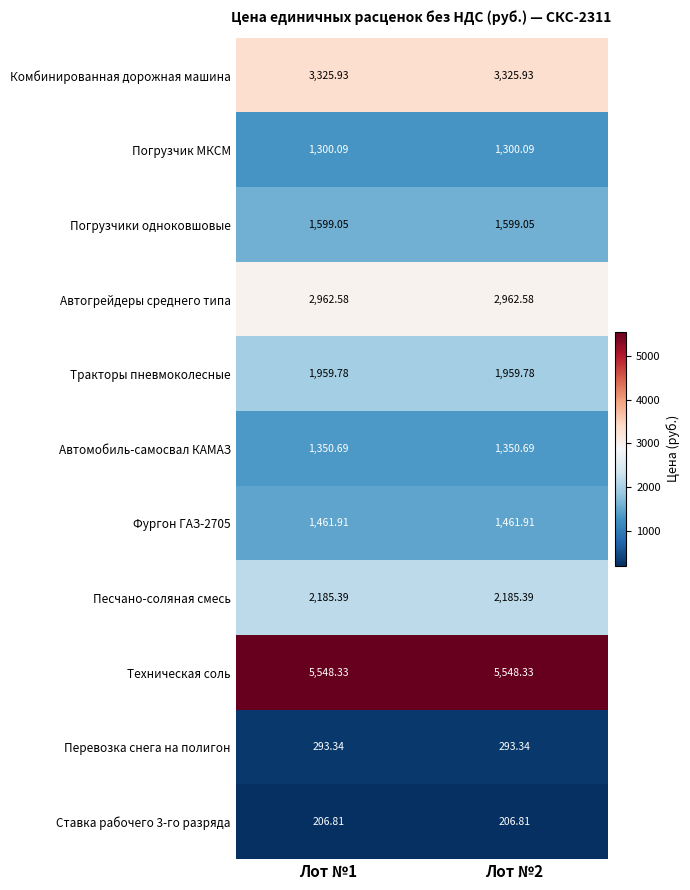

Which series changed the most between Лот №1 and Лот №2?

Комбинированная дорожная машина